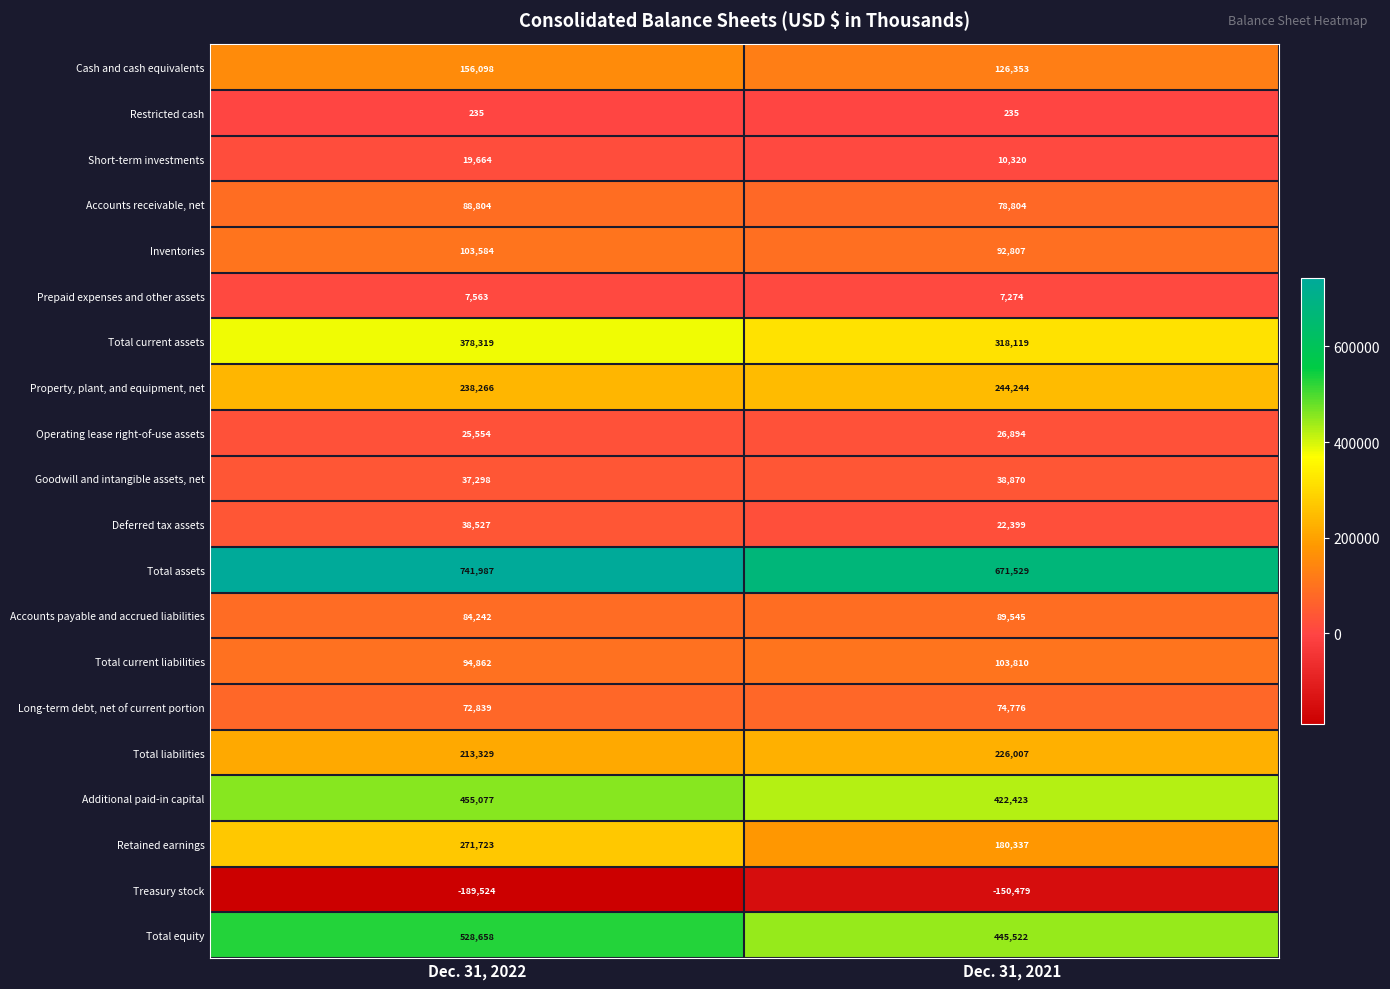

What is the lowest value of the Inventories series?

92807